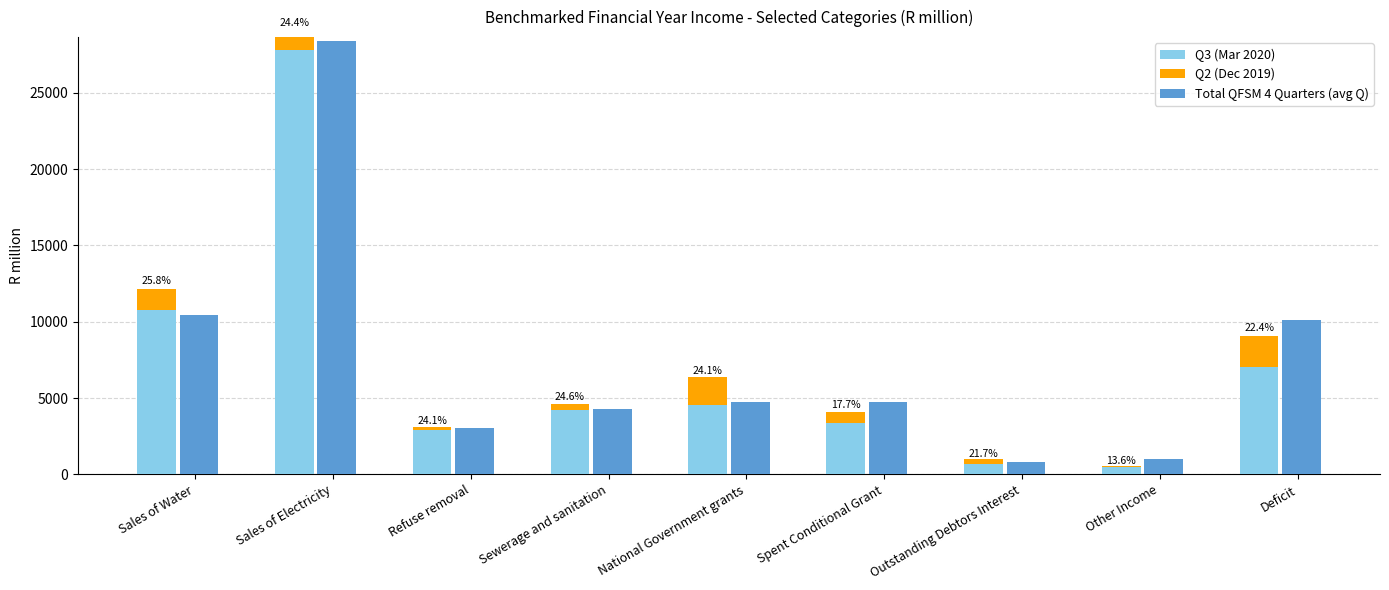

What is the maximum value for Total QFSM 4 Quarters (avg Q)?

28438.0